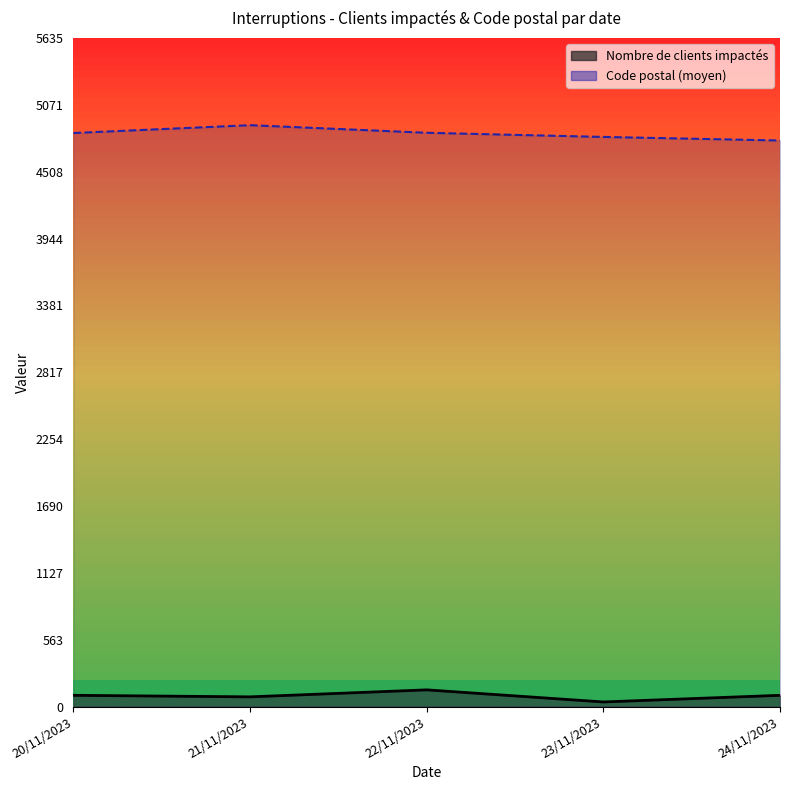

What is the minimum value shown in the chart?

1